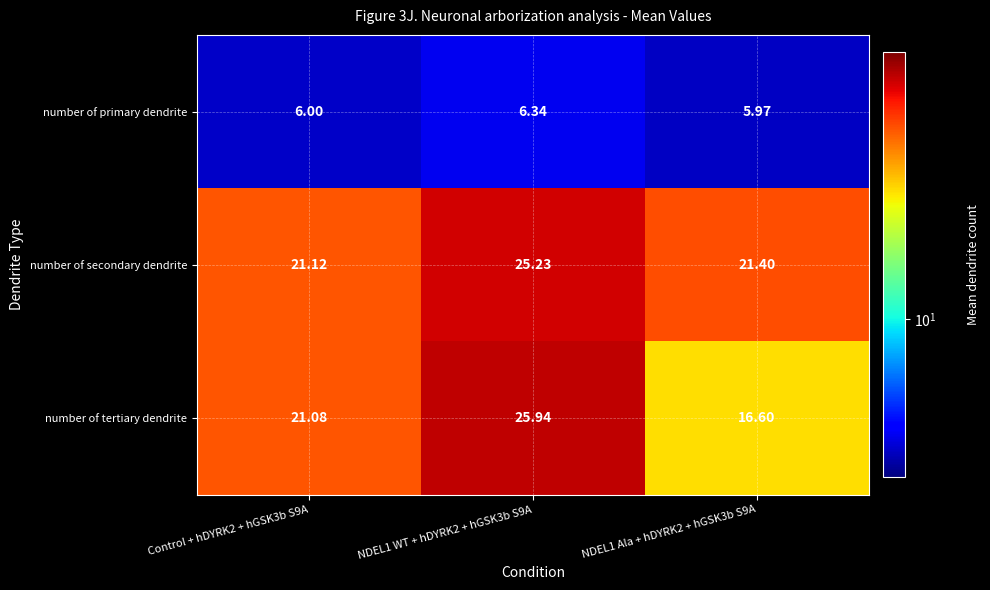

Is the value of number of tertiary dendrite at NDEL1 Ala + hDYRK2 + hGSK3b S9A greater than the value of number of primary dendrite at Control + hDYRK2 + hGSK3b S9A?

Yes